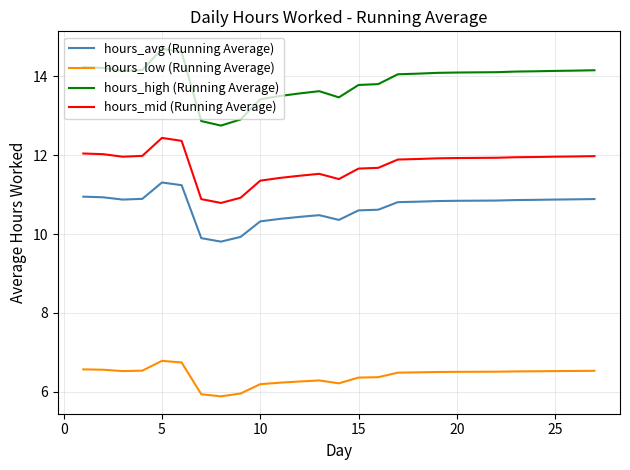

What is the lowest value of the hours_high (Running Average) series?

12.8